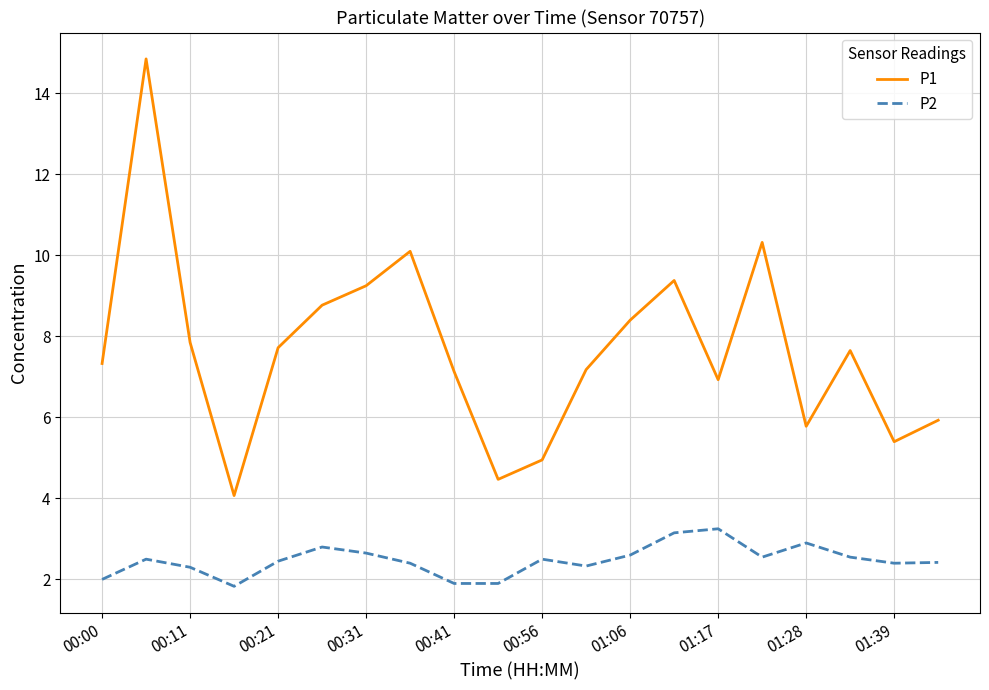

Which series has the largest total across all categories?

P1